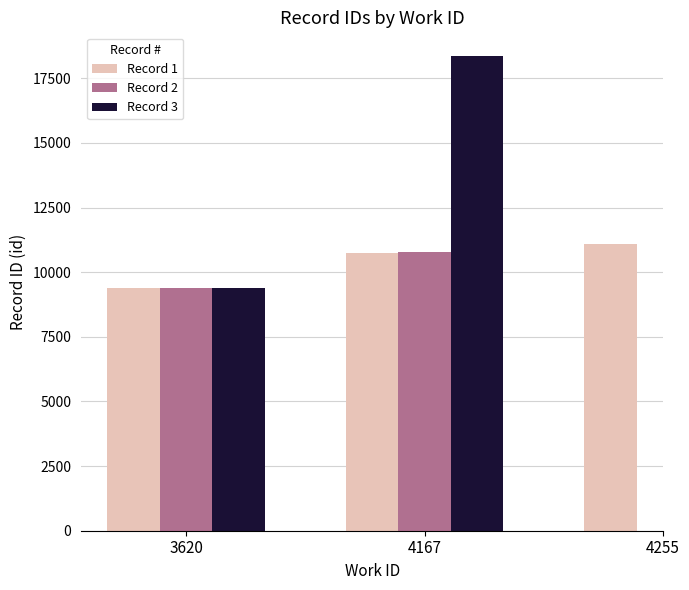

Which series has the widest spread of values?

Record 3